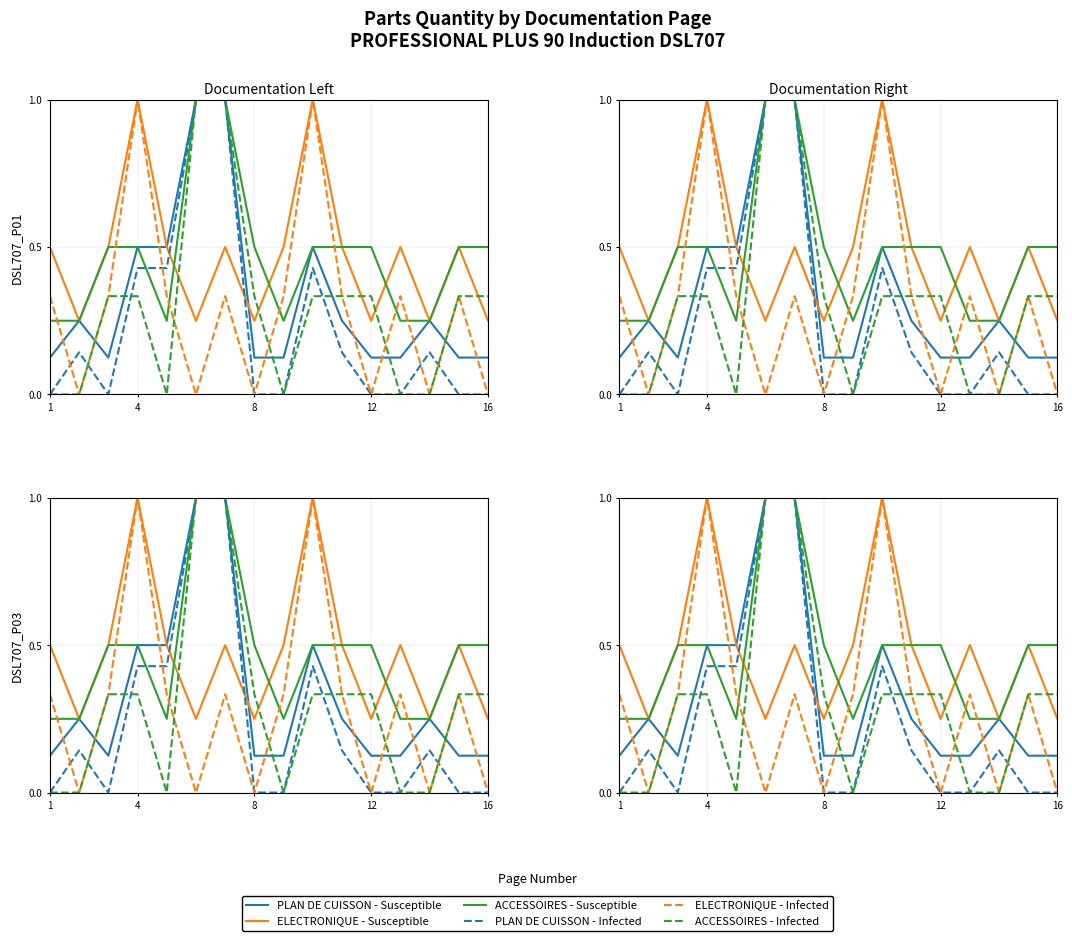

Is it true that PLAN DE CUISSON - Susceptible equals 0.1 at 8?

True